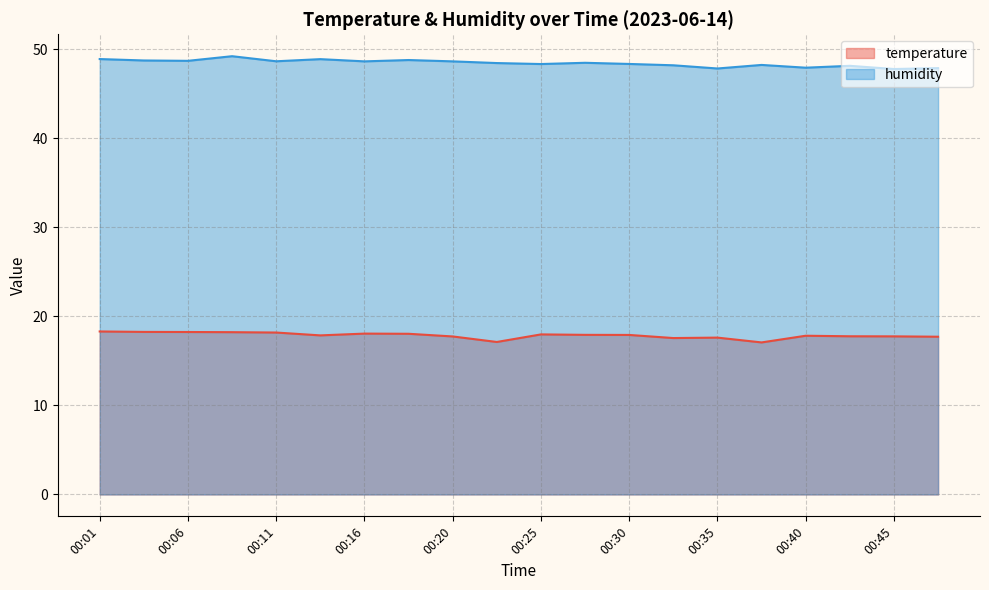

In temperature, how many points are higher than both neighbors (excluding endpoints)?

4